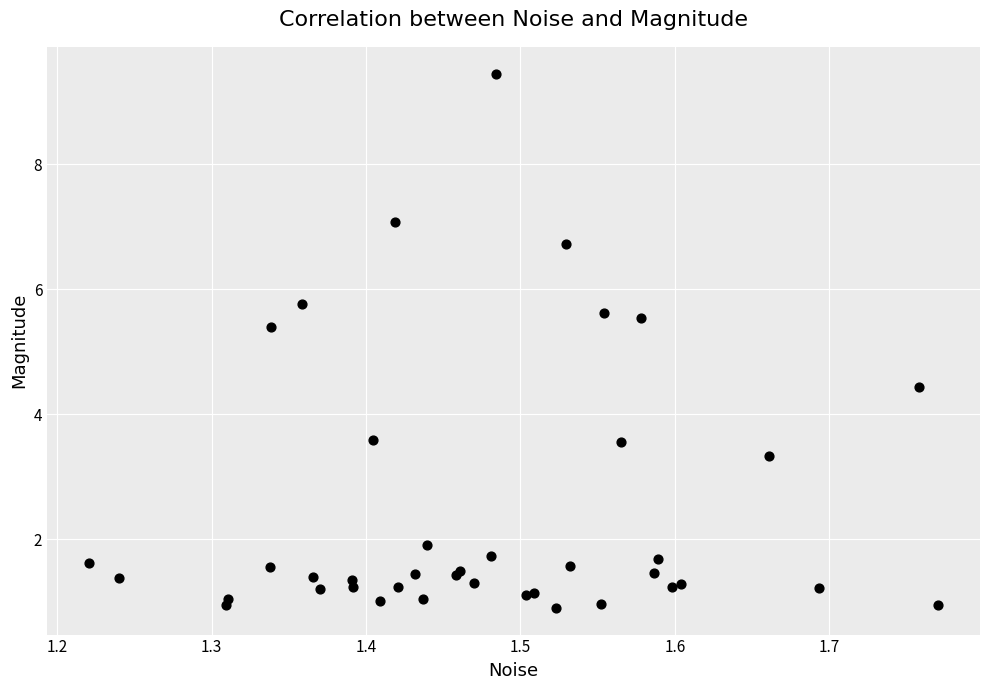

What Y value in the scatter plot is closest to 5?

5.4